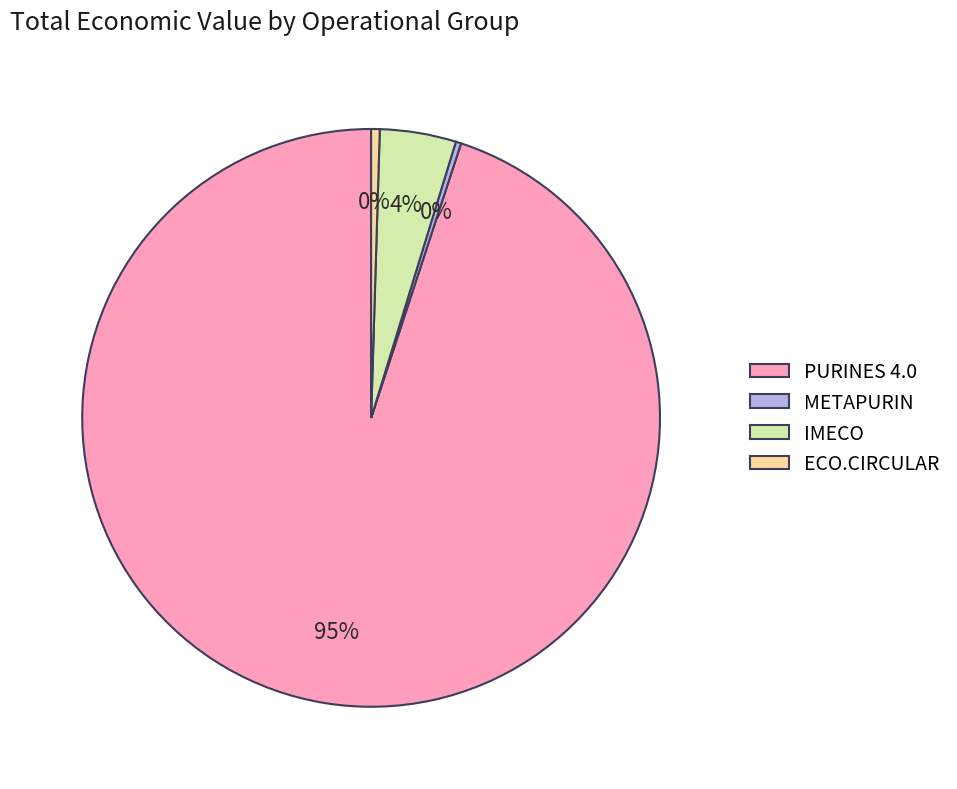

Is it true that IMECO is 4% of the pie?

True